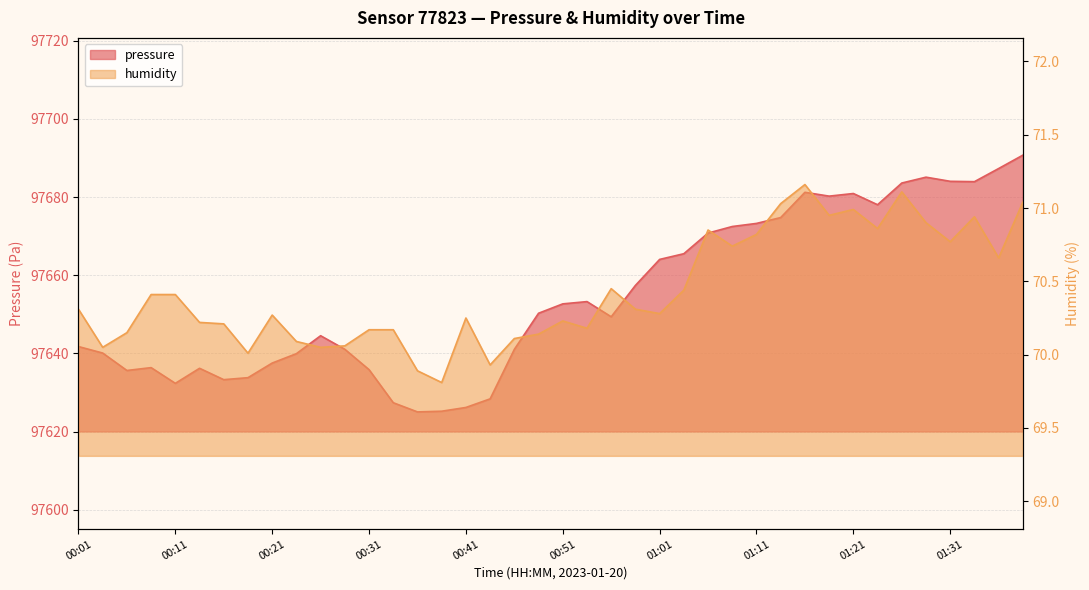

In humidity, how many points are lower than both neighbors (excluding endpoints)?

12